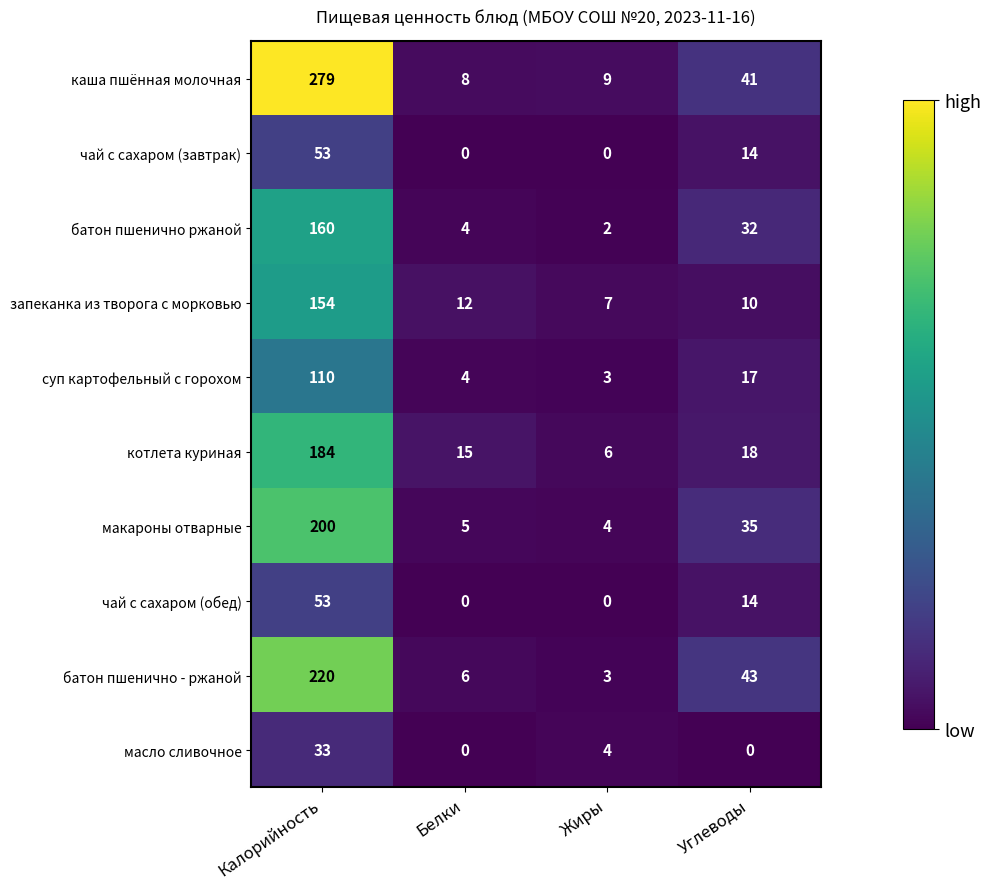

Is it true that чай с сахаром (обед) equals 0 at Жиры?

True